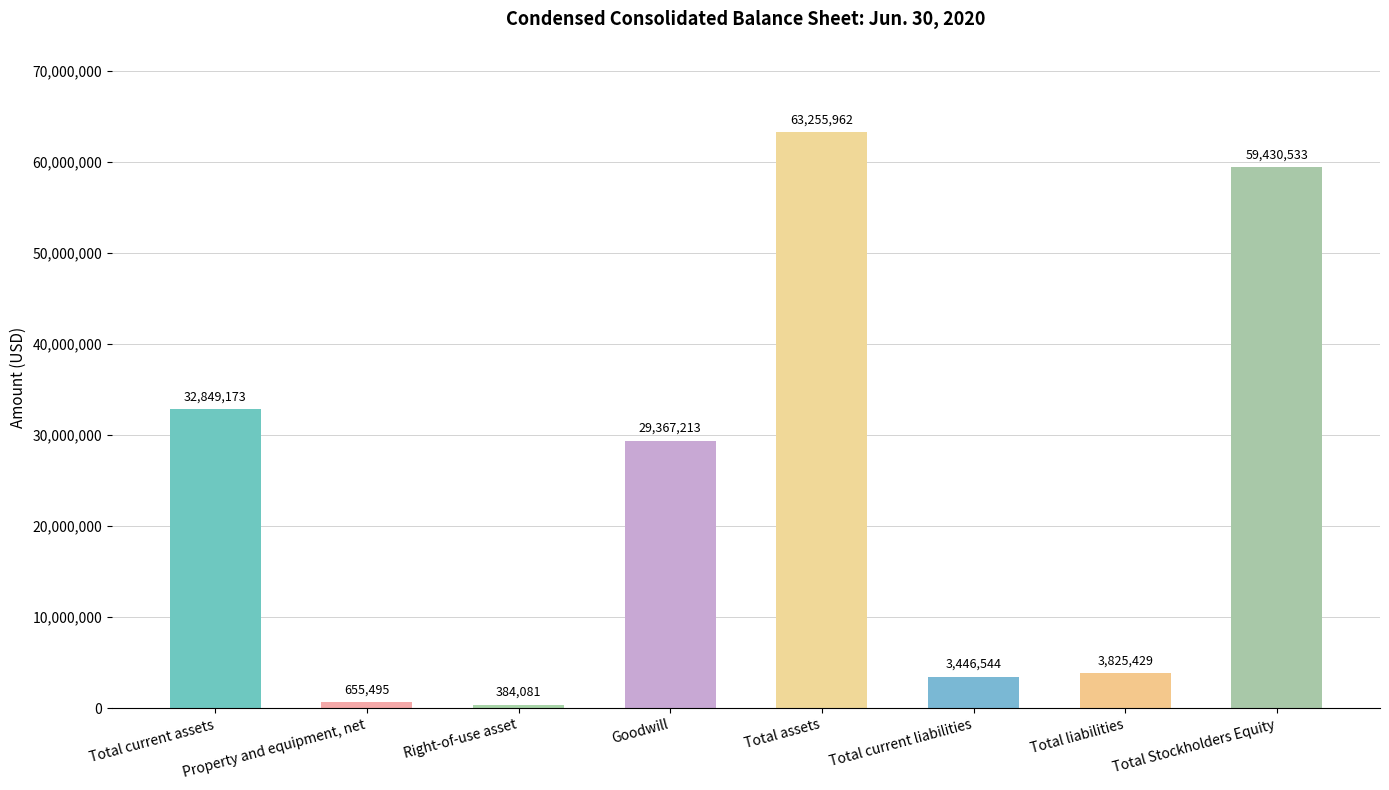

What is the sum of all values?

193214430